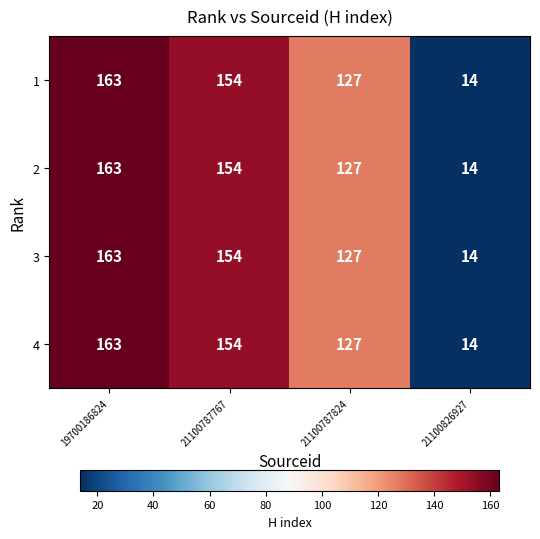

At which category is the sum across all series the highest?

19700186824